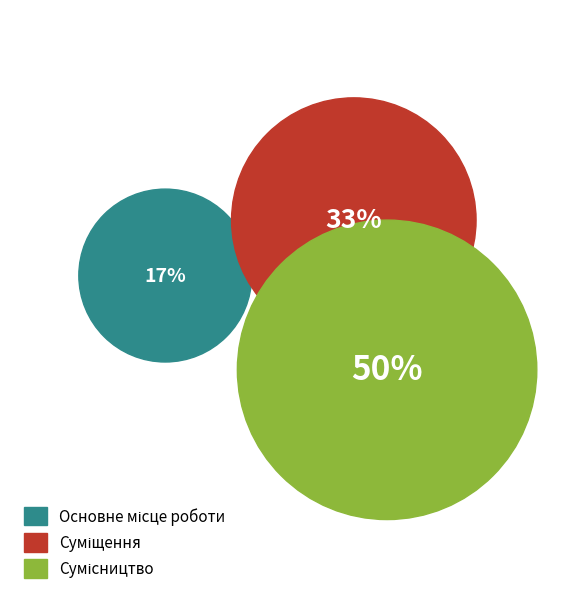

Rank the categories by value from lowest to highest.

Основне місце роботи, Суміщення, Сумісництво